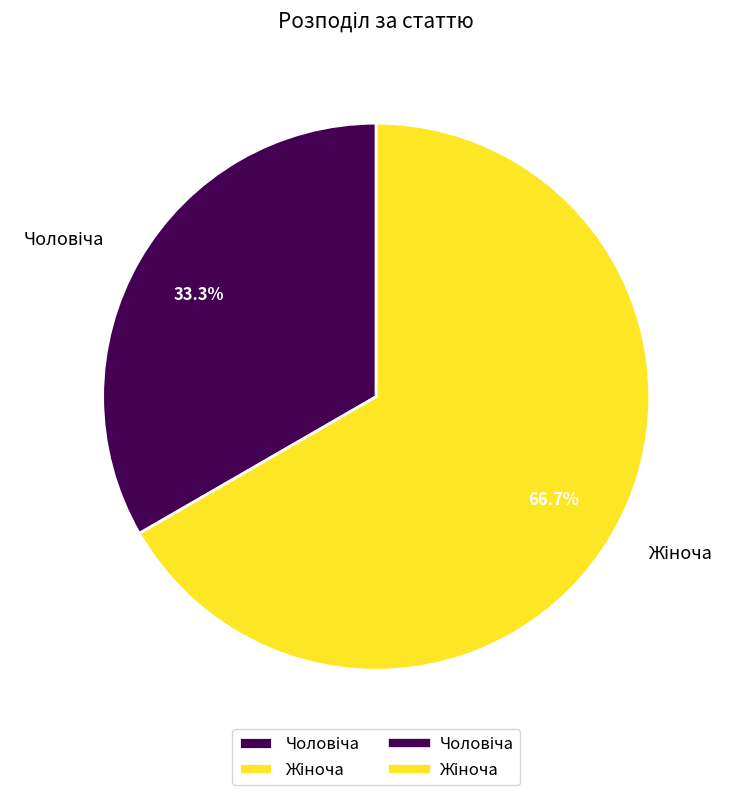

Is there a majority slice in this chart?

Yes